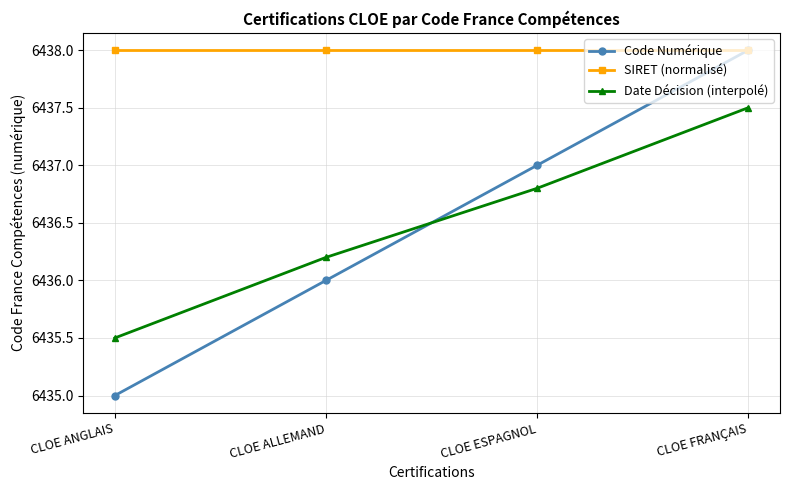

True or false: Code Numérique and Date Décision (interpolé) intersect in this chart.

True